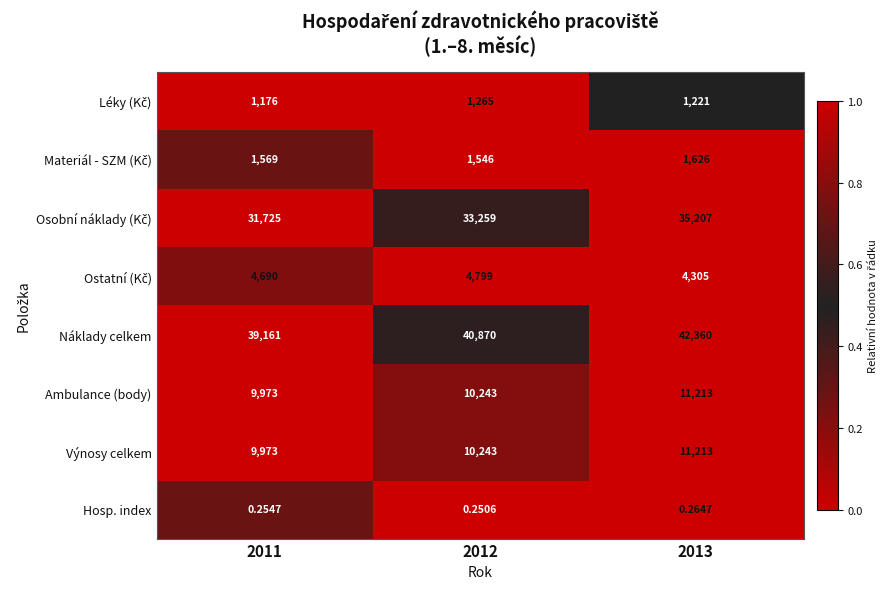

What is the maximum value shown in the chart?

42360.0